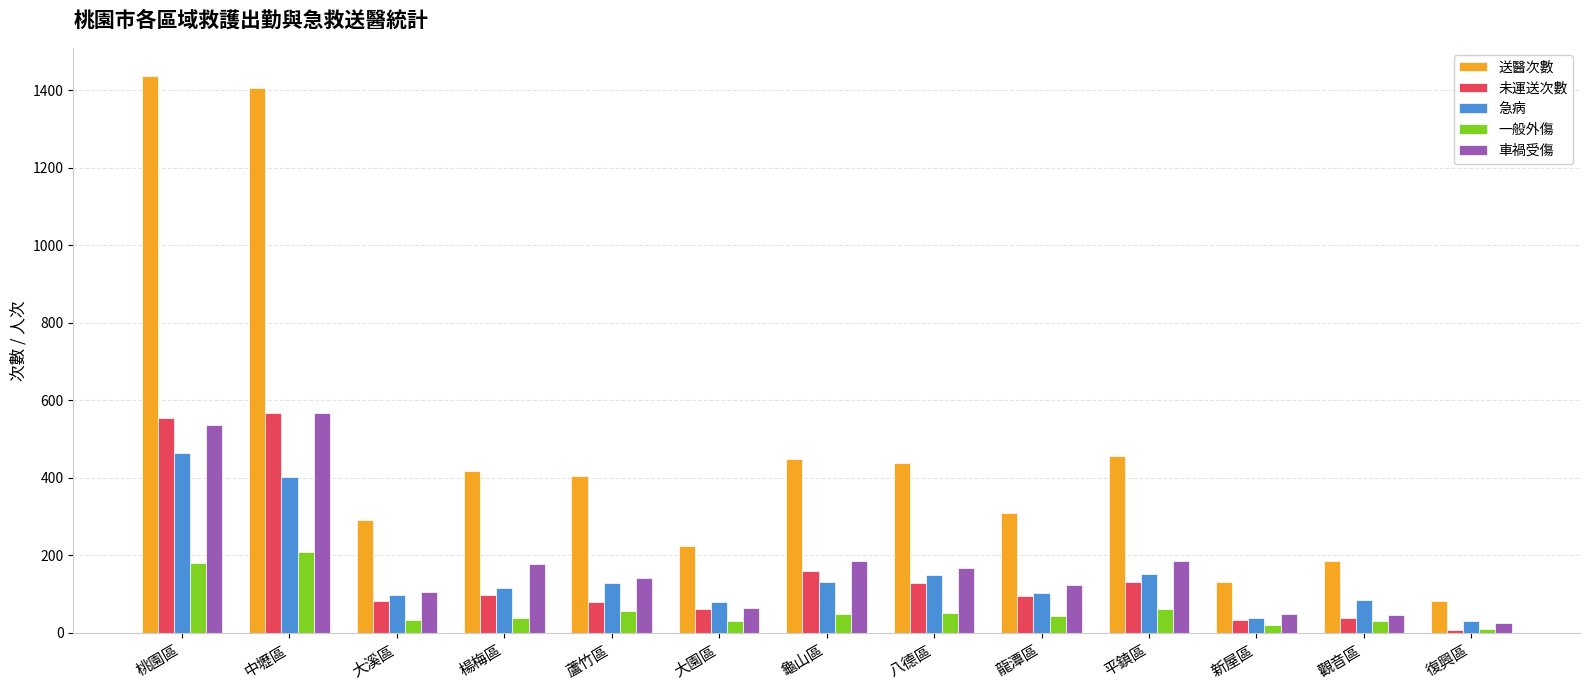

What is the average value of the 急病 series?

152